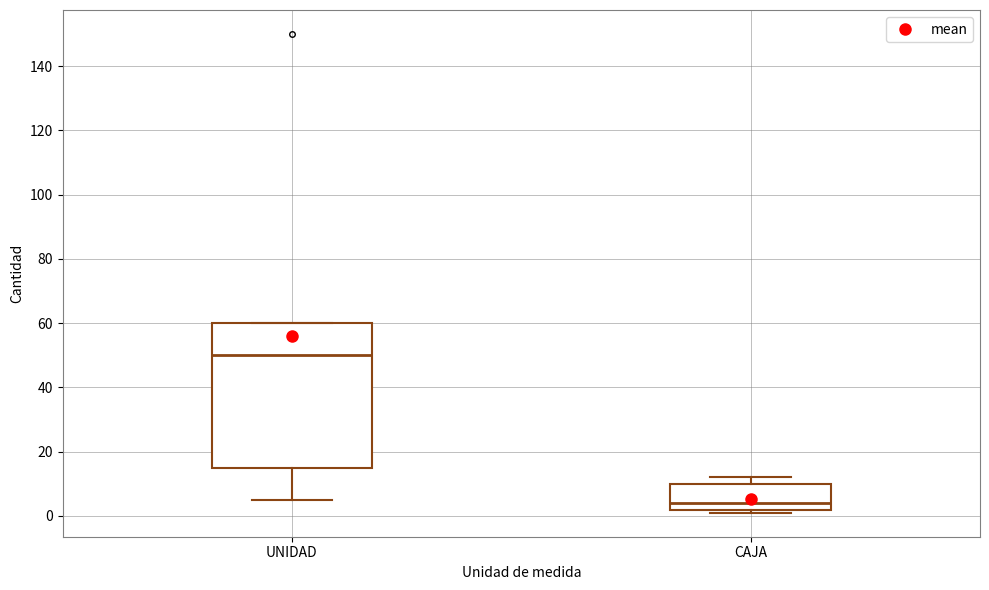

Which box has the lowest median line?

CAJA